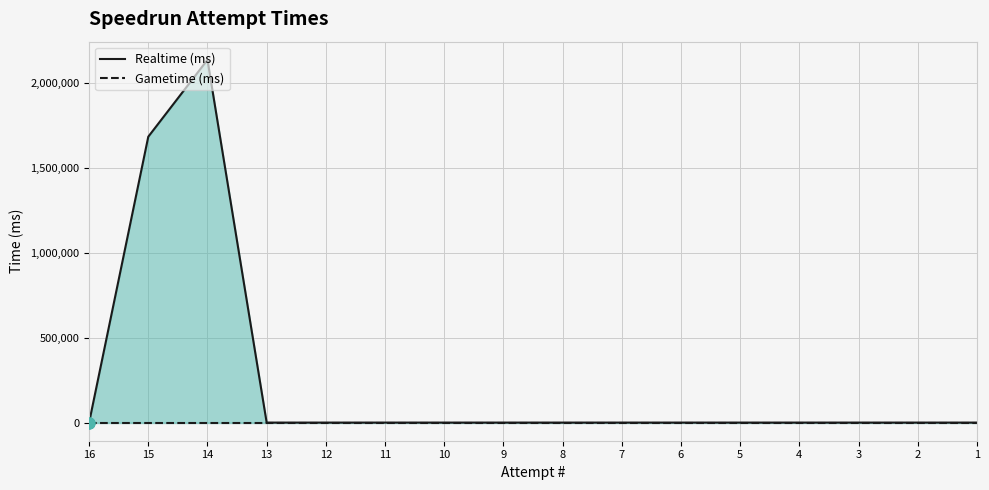

What are all the series names shown in the legend?

Realtime (ms), Gametime (ms)